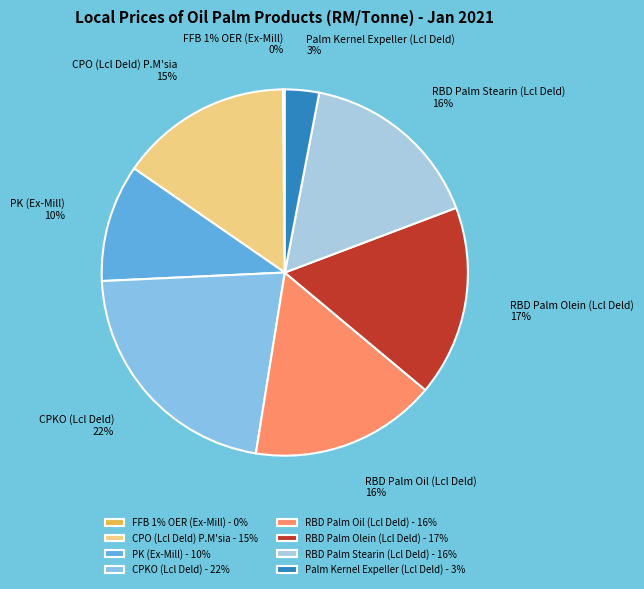

The FFB 1% OER (Ex-Mill) slice represents 0% of the pie. True or false?

True